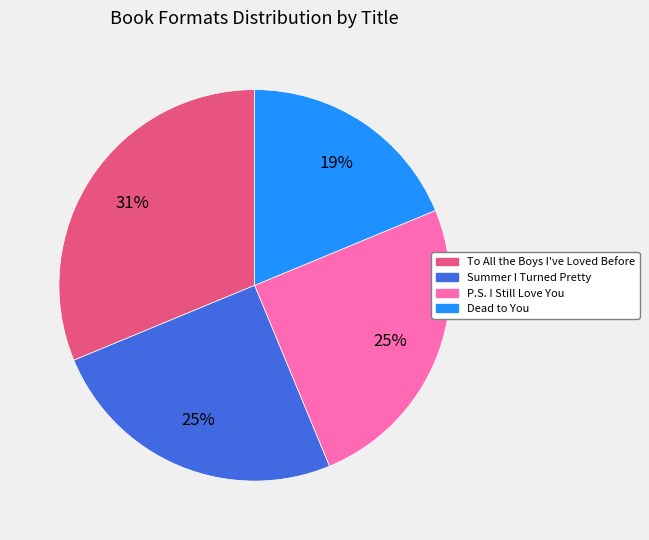

Do Dead to You and P.S. I Still Love You together represent more than half of the pie?

No